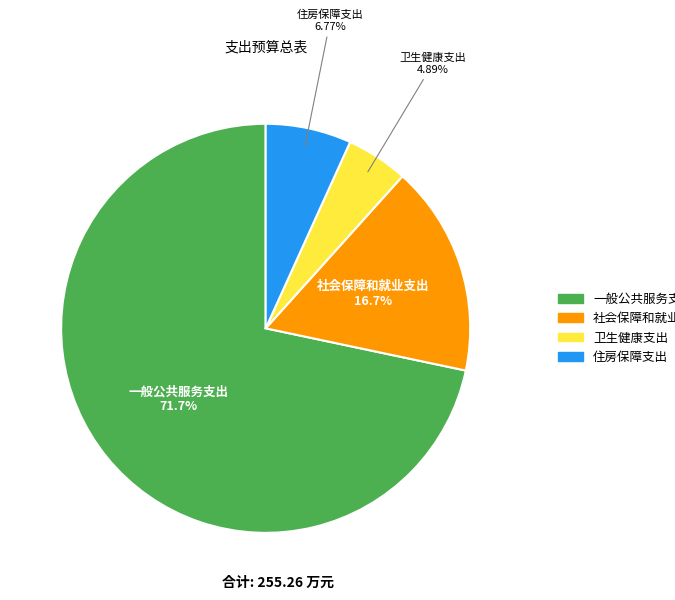

The 一般公共服务支出 slice represents 72% of the pie. True or false?

True